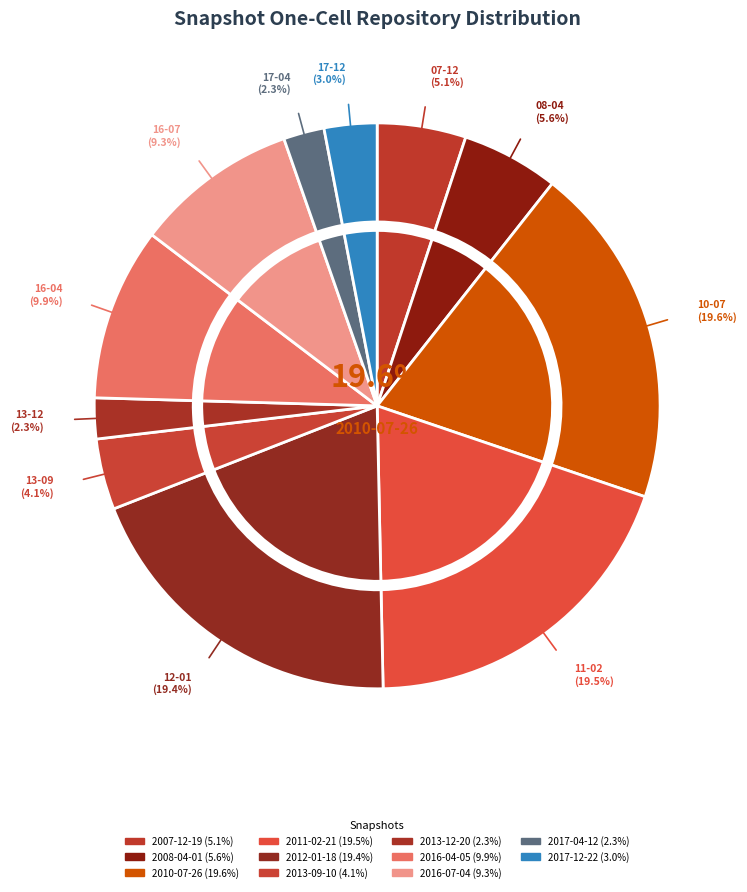

Is there a majority slice in this chart?

No